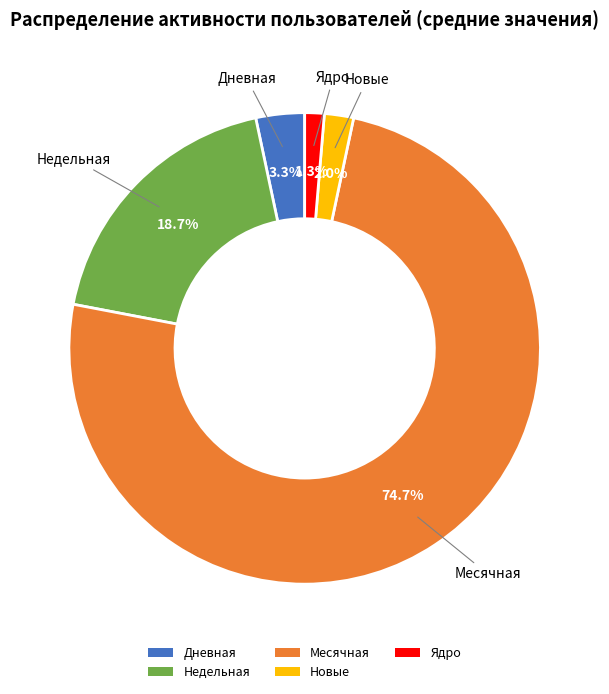

To the nearest percent, what is the combined percentage of Недельная and Месячная?

93%